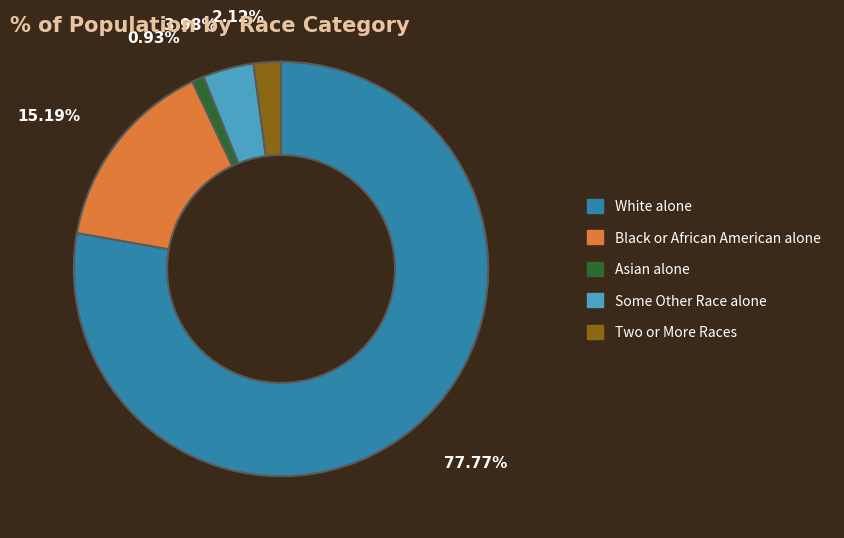

The Black or African American alone slice represents 15% of the pie. True or false?

True